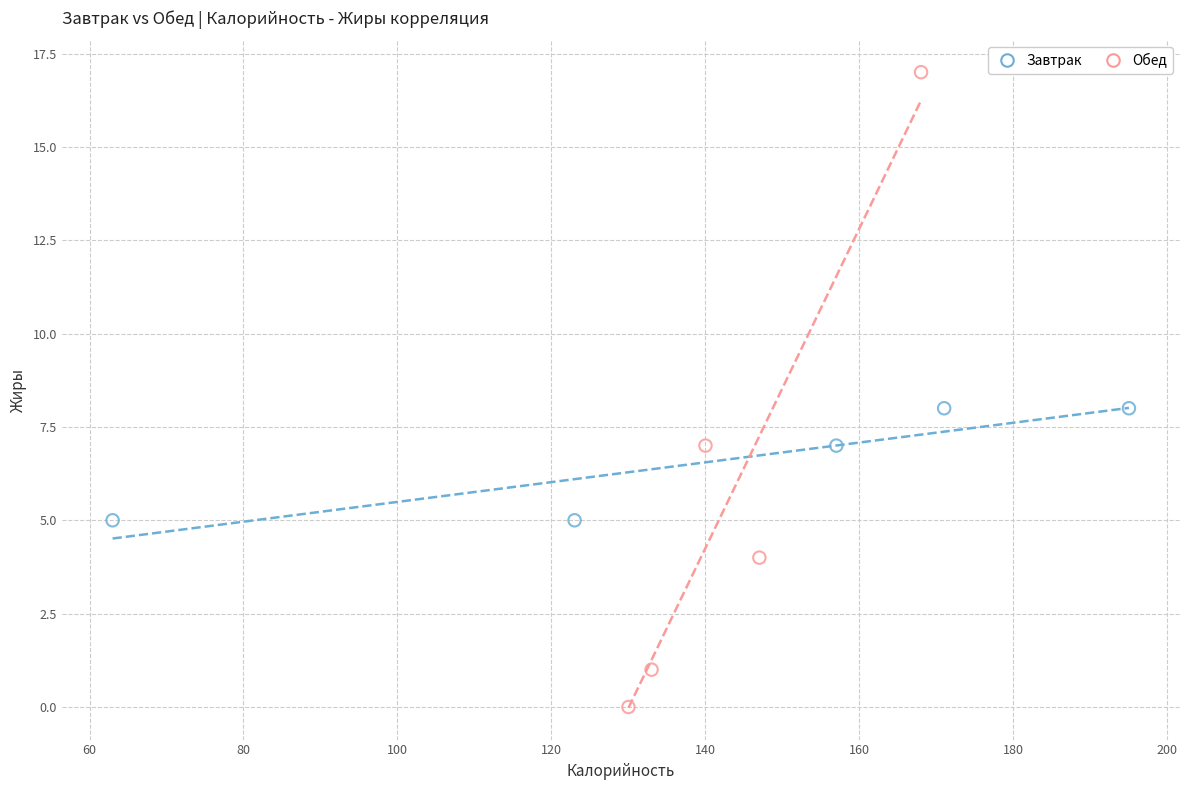

Which series has the largest Y range (max minus min)?

Обед